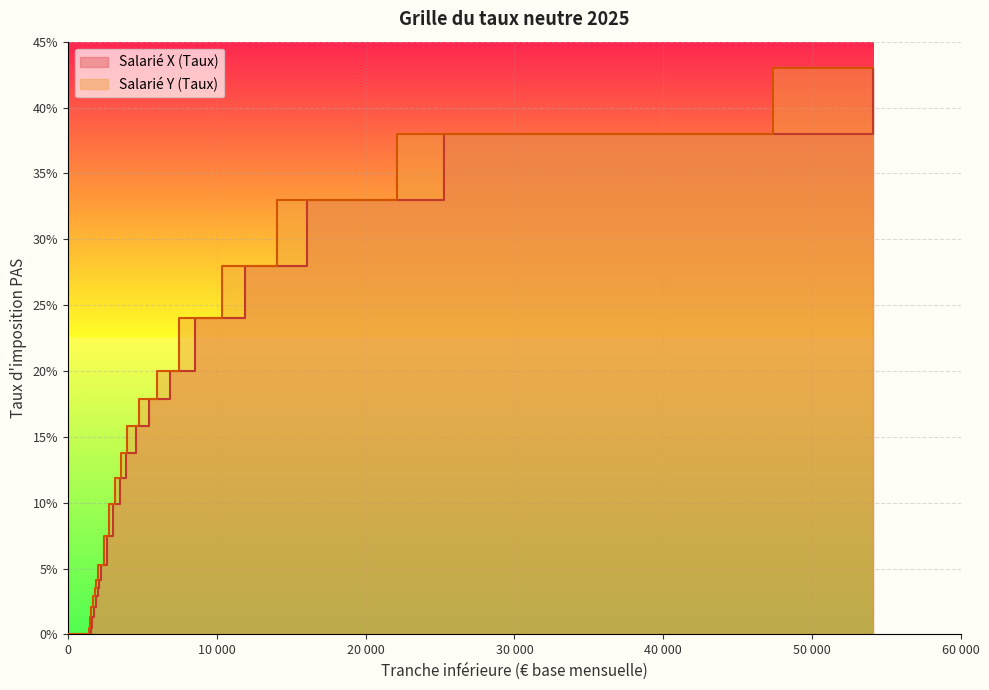

At which category is the sum across all series the highest?

54088